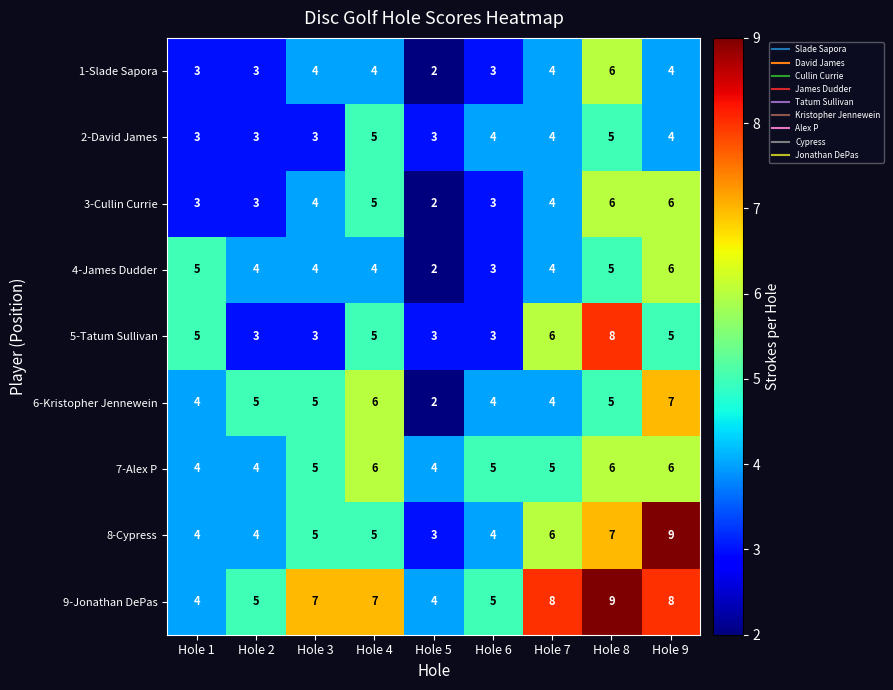

Is it true that 1-Slade Sapora equals 3 at Hole 6?

True